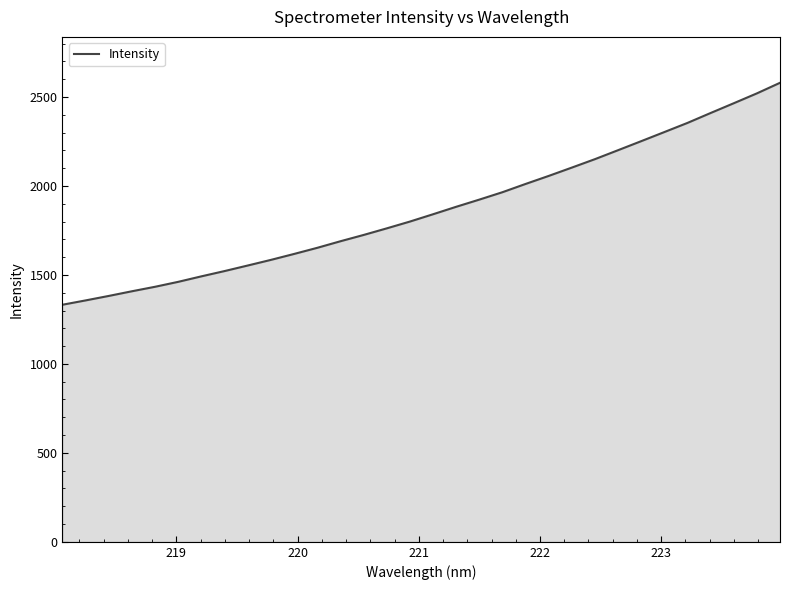

What is the greatest value displayed?

2579.9